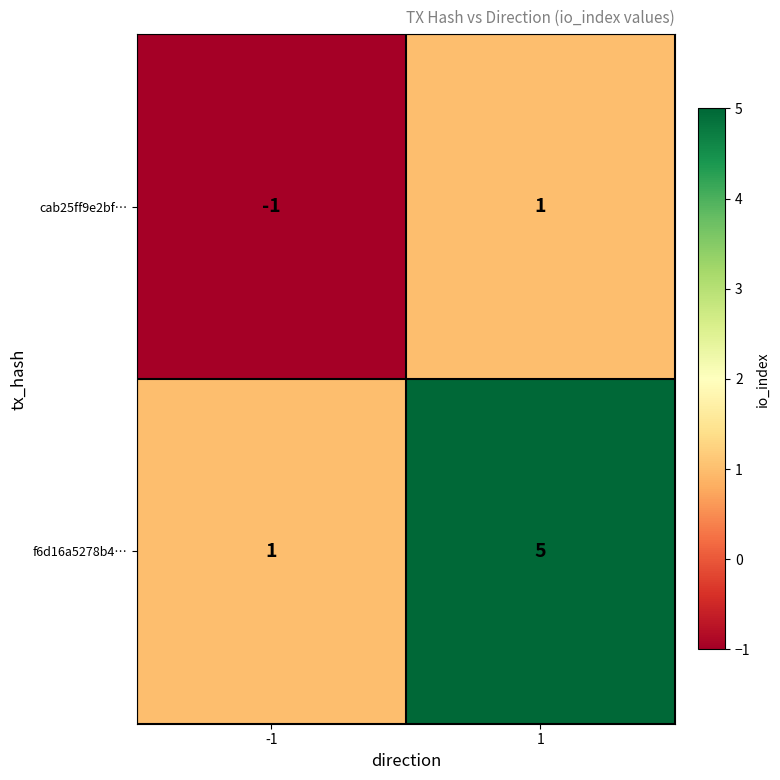

Which series has the widest spread of values?

f6d16a5278b4…